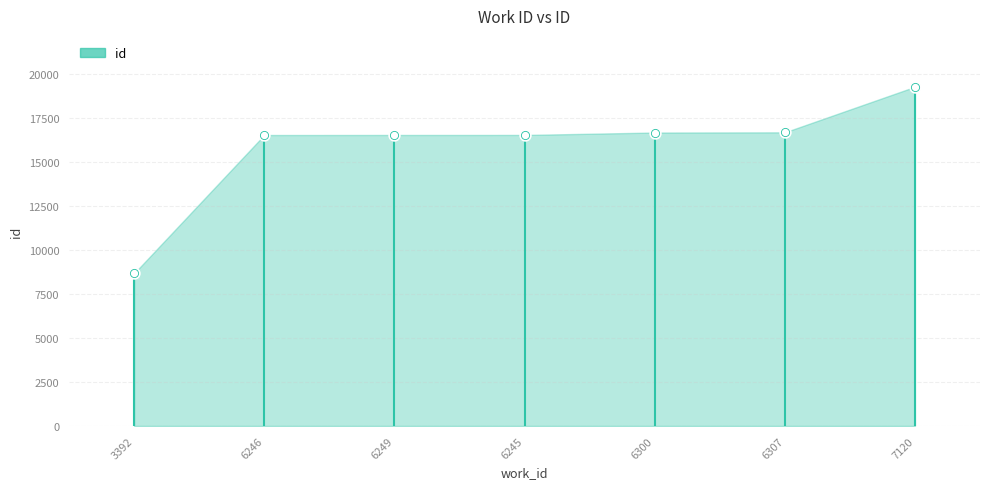

What is the change in value from 3392 to 6245?

+7872